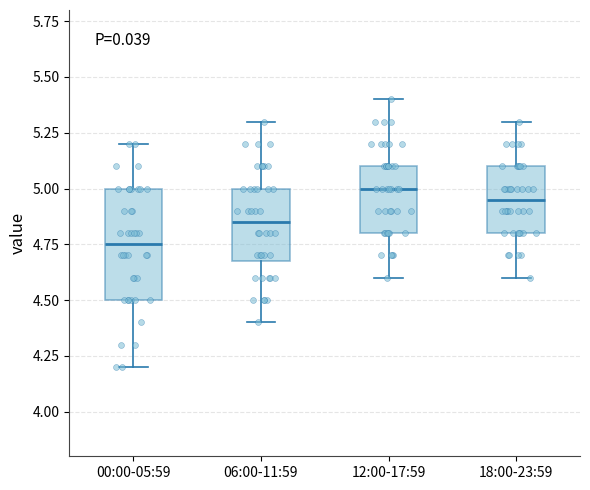

Comparing the boxes themselves (not the whiskers), which one is the tallest?

00:00-05:59